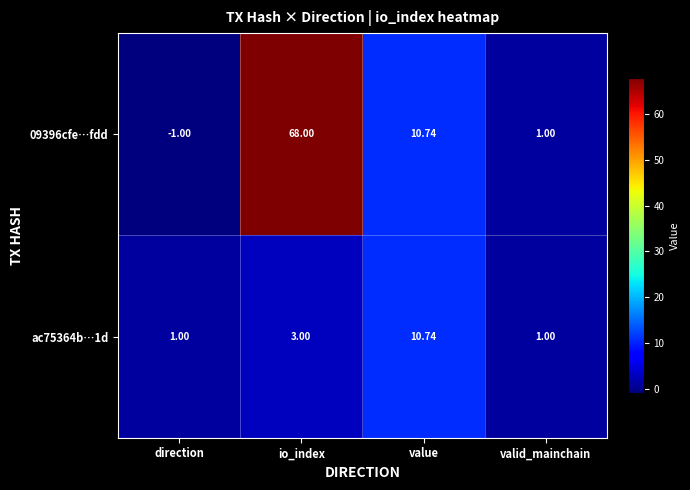

Where does the 09396cfe…fdd series first go above 10?

io_index